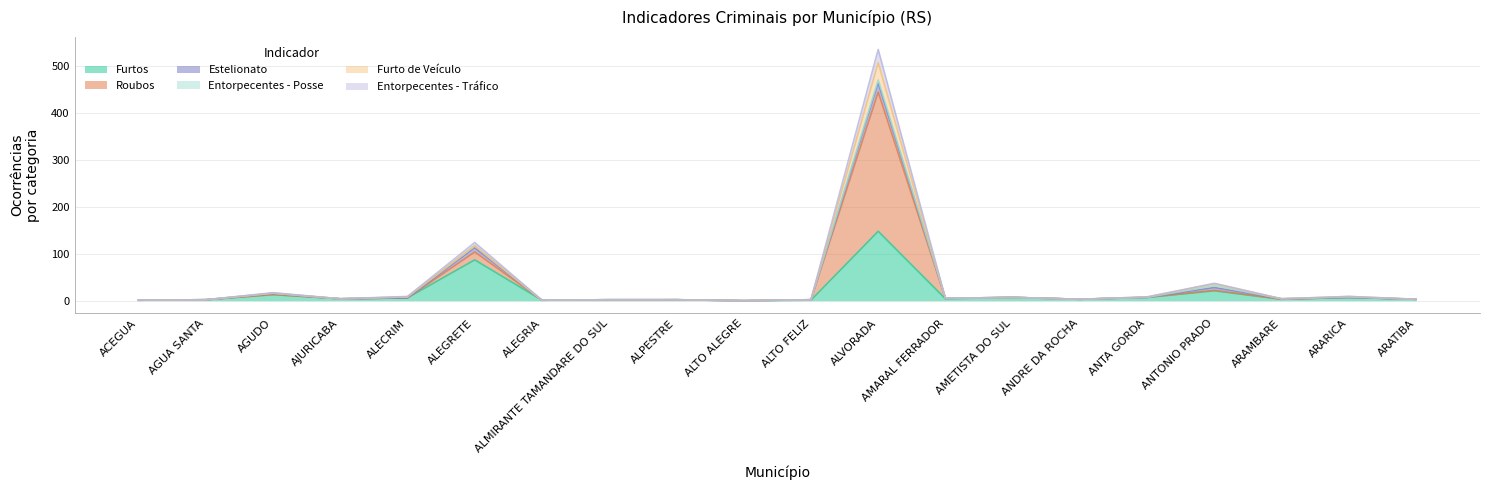

How many interior local valleys does the Roubos series have?

6